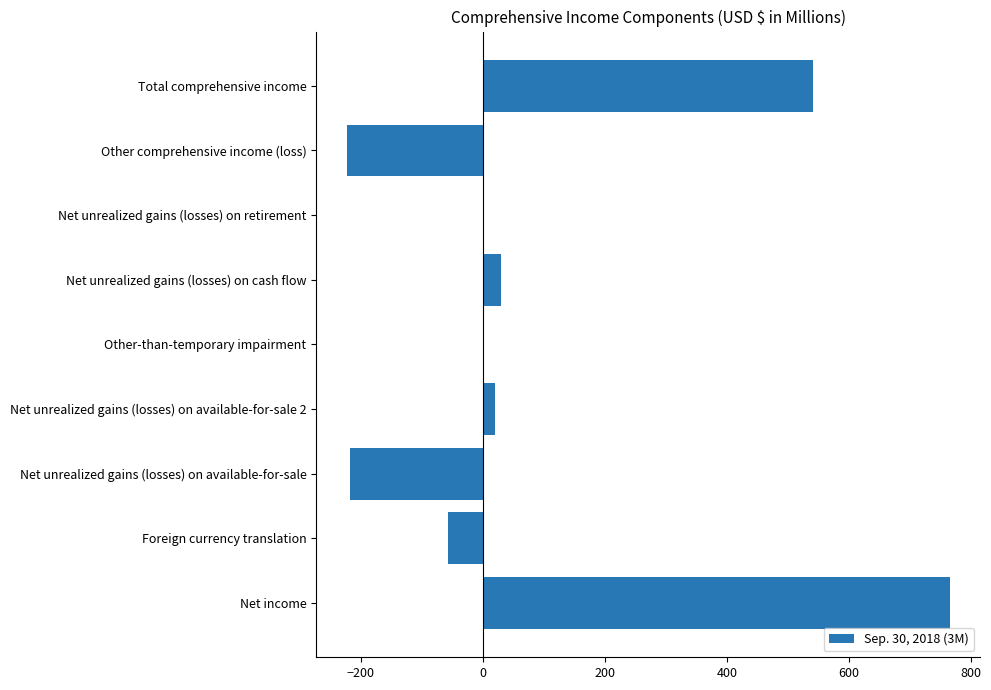

What is the change in value from Net income to Other comprehensive income (loss)?

-988